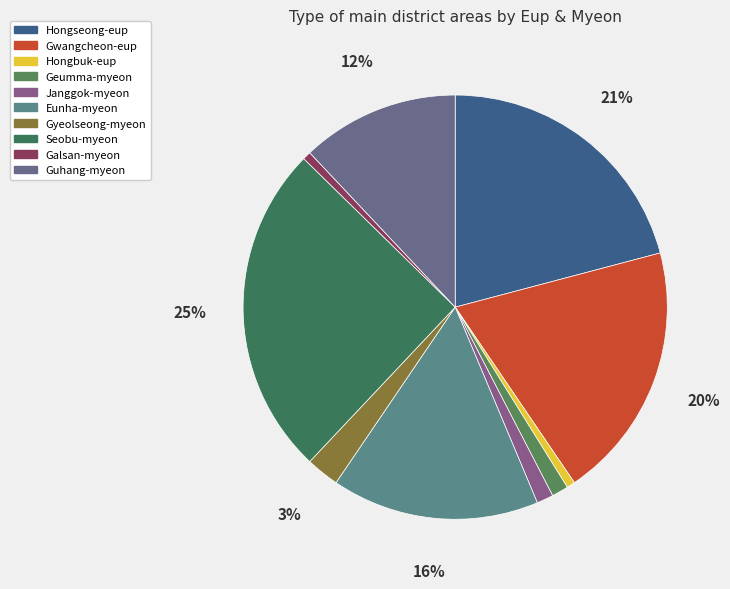

What is the largest slice in the pie chart?

Seobu-myeon